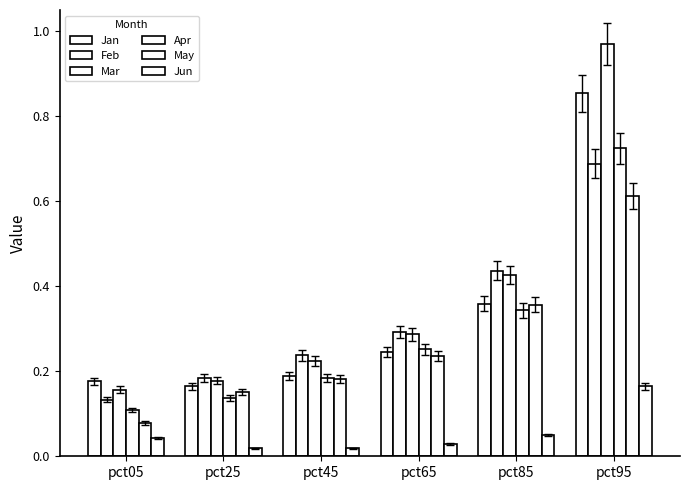

Which series has the largest range (max minus min)?

Mar